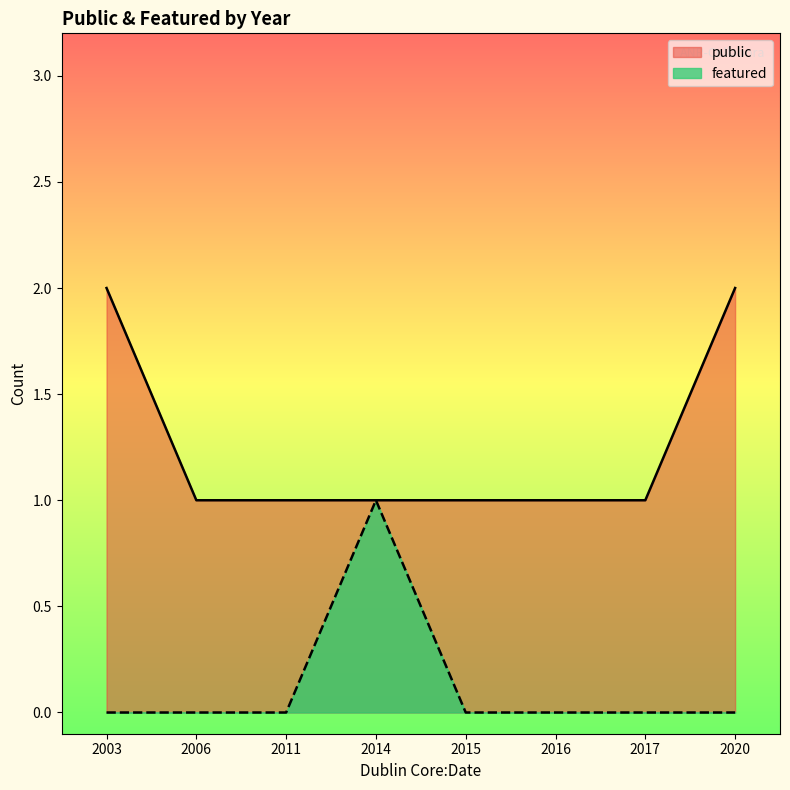

What is the greatest value displayed?

2